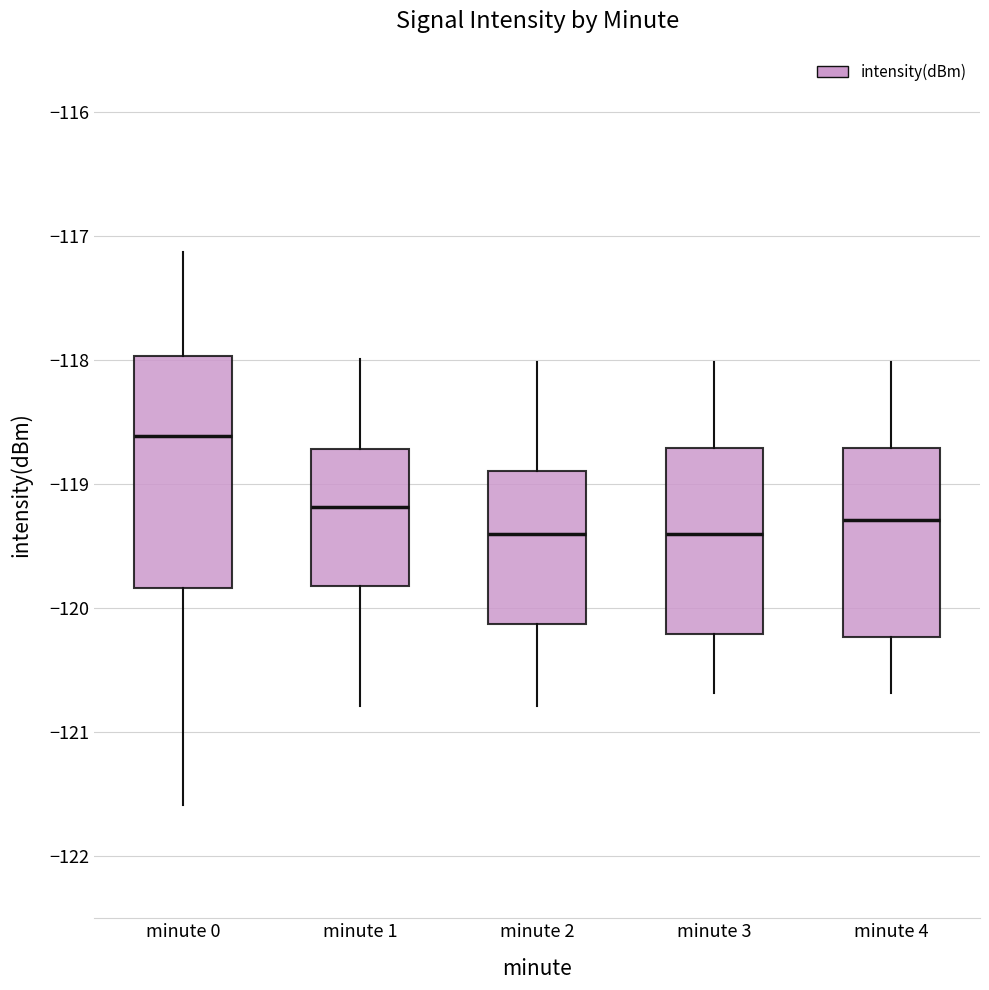

Reading left to right, read every box against the y-axis: the position of its median line, the range the box covers, and the ends of its whiskers. The values are not printed on the chart, so give them approximately, as read against the axis.

minute 0: median -118.6, box -119.8 to -118.0, whiskers -121.6 to -117.1
minute 1: median -119.2, box -119.8 to -118.7, whiskers -120.8 to -118.0
minute 2: median -119.4, box -120.1 to -118.9, whiskers -120.8 to -118.0
minute 3: median -119.4, box -120.2 to -118.7, whiskers -120.7 to -118.0
minute 4: median -119.3, box -120.2 to -118.7, whiskers -120.7 to -118.0